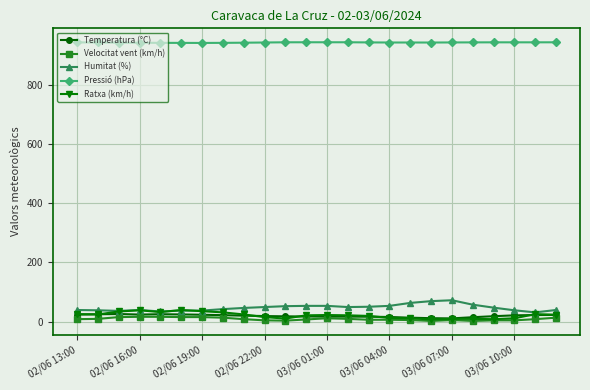

True or false: Pressió (hPa) and Temperatura (°C) cross at least once.

False